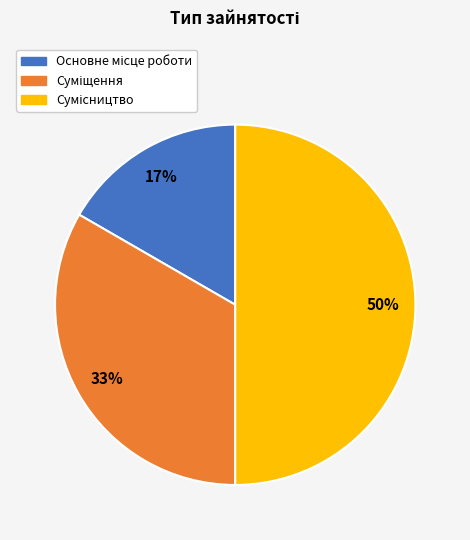

To the nearest percent, what is the average slice percentage?

33%